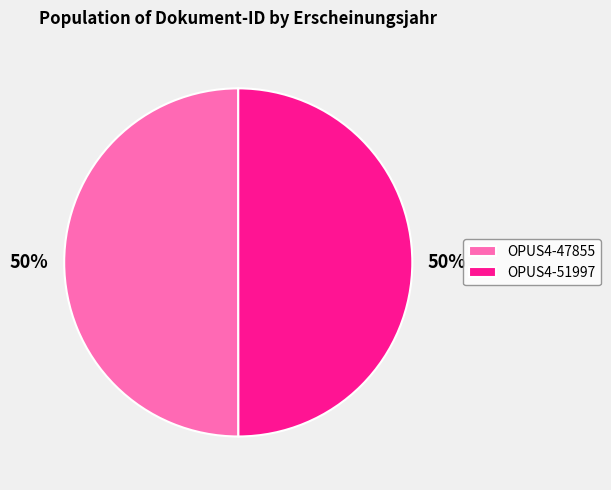

What is the ratio of the value at OPUS4-47855 to the value at OPUS4-51997?

1.0